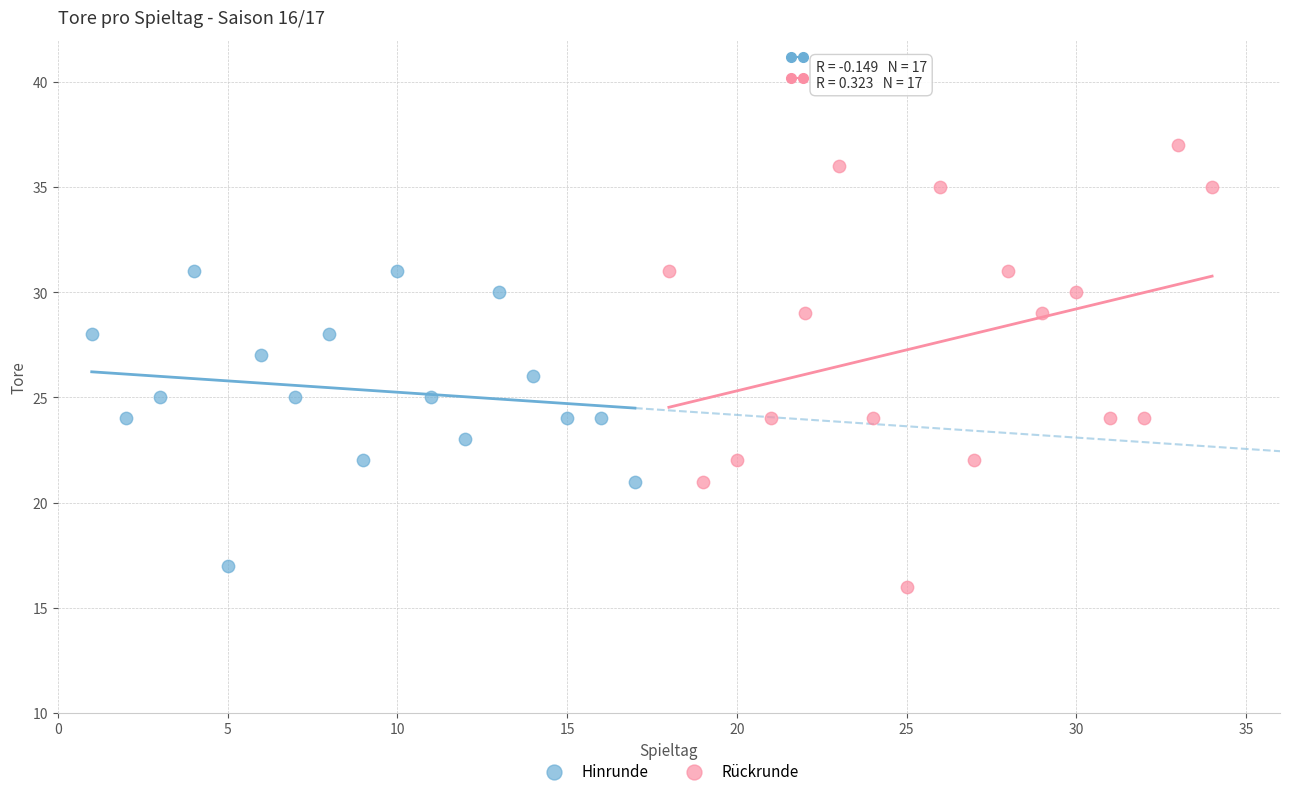

Which series reaches the maximum Y coordinate?

Rückrunde